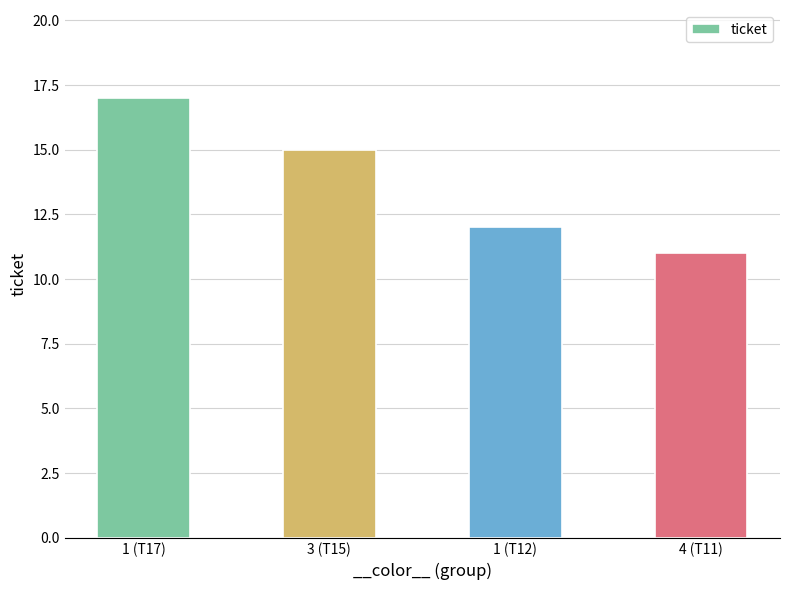

Count the number of categories in the chart.

4